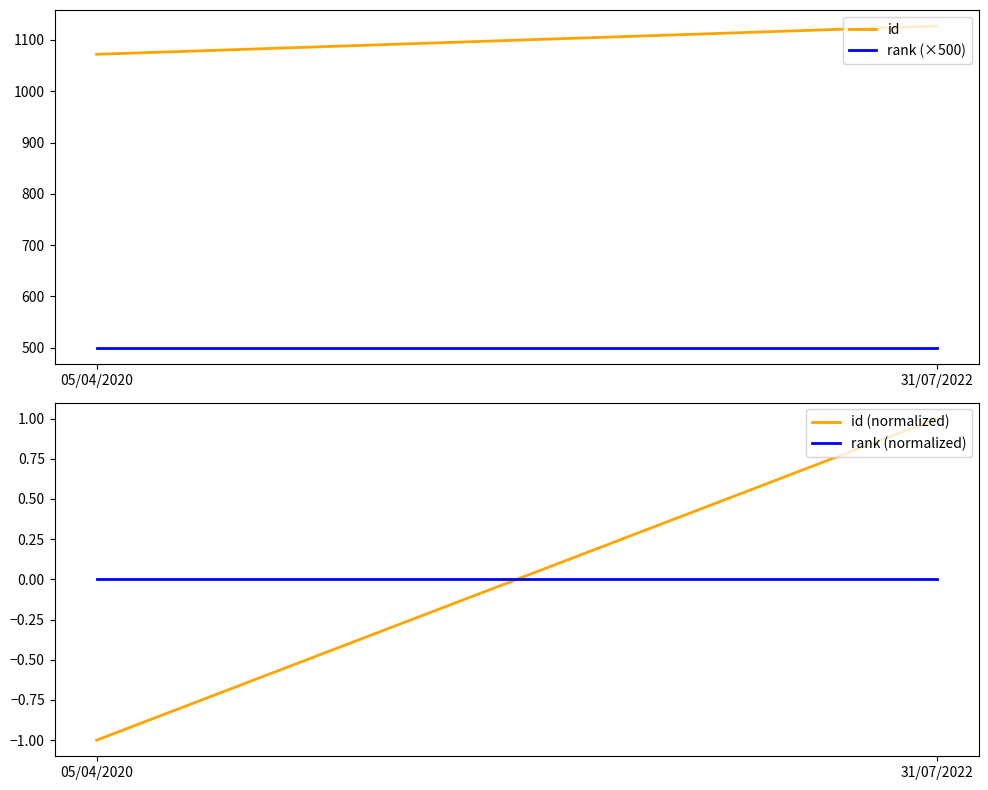

At which category is the sum across all series the highest?

31/07/2022